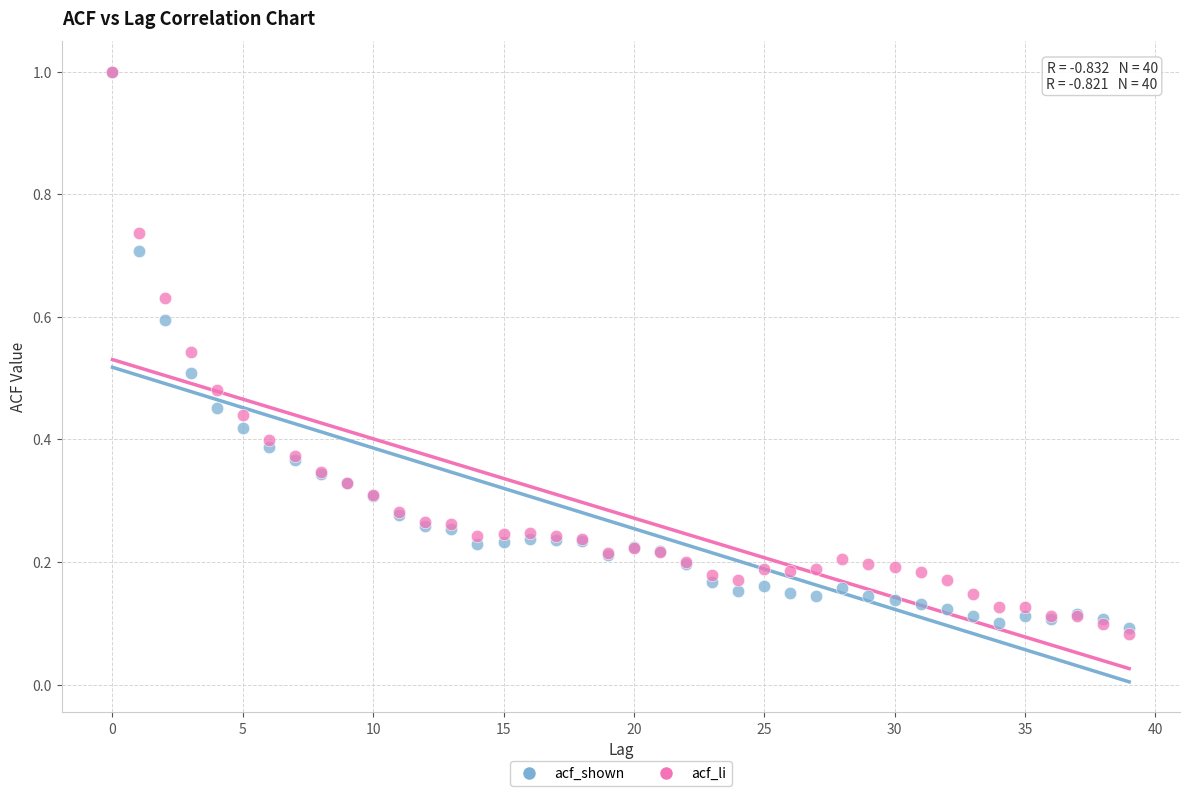

Which series has the largest Y range (max minus min)?

acf_li